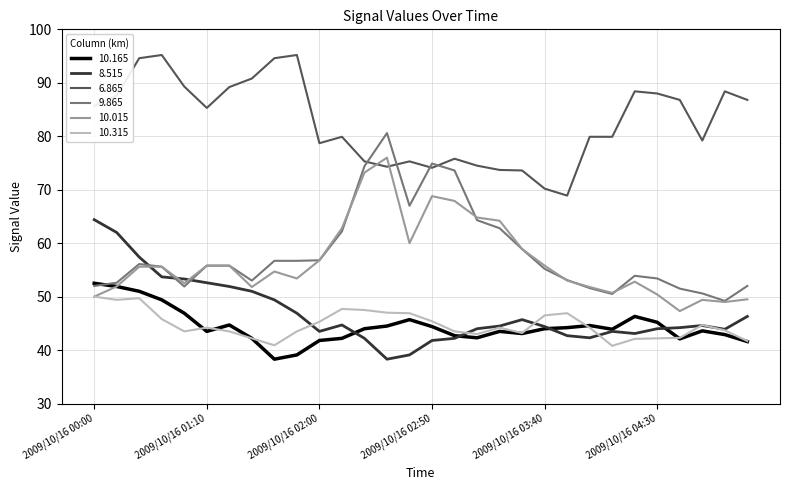

What is the maximum value for 10.015?

76.0